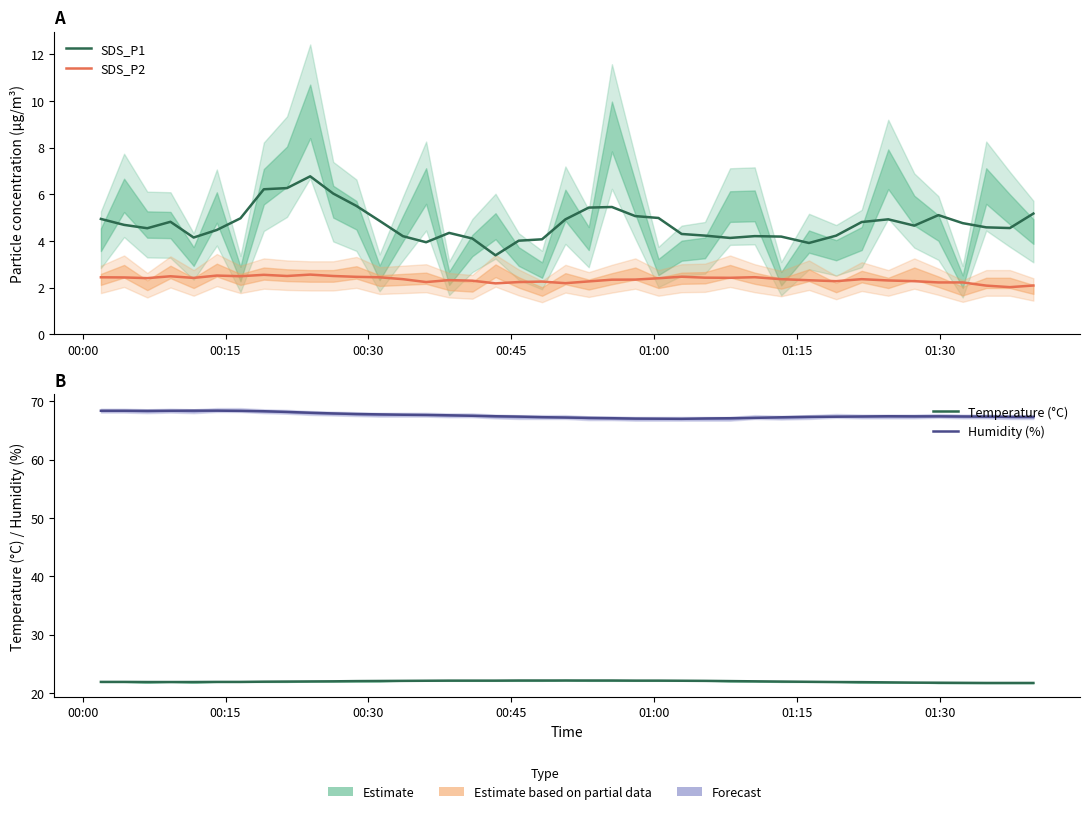

What are all the series names shown in the legend?

SDS_P1, SDS_P2, Temperature (°C), Humidity (%)